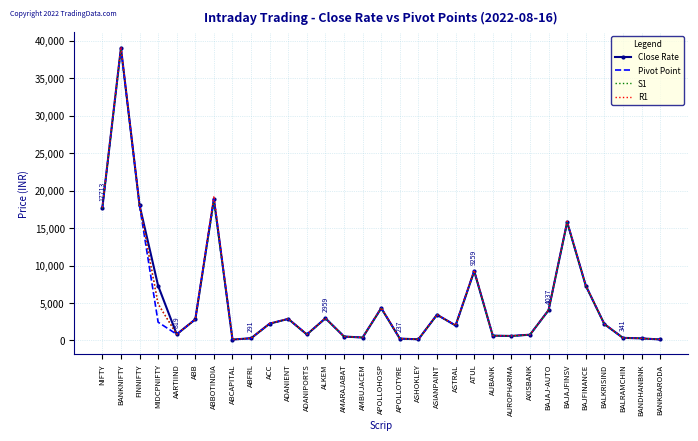

What is the difference between the Pivot Point values at BANDHANBNK and AUBANK?

363.2